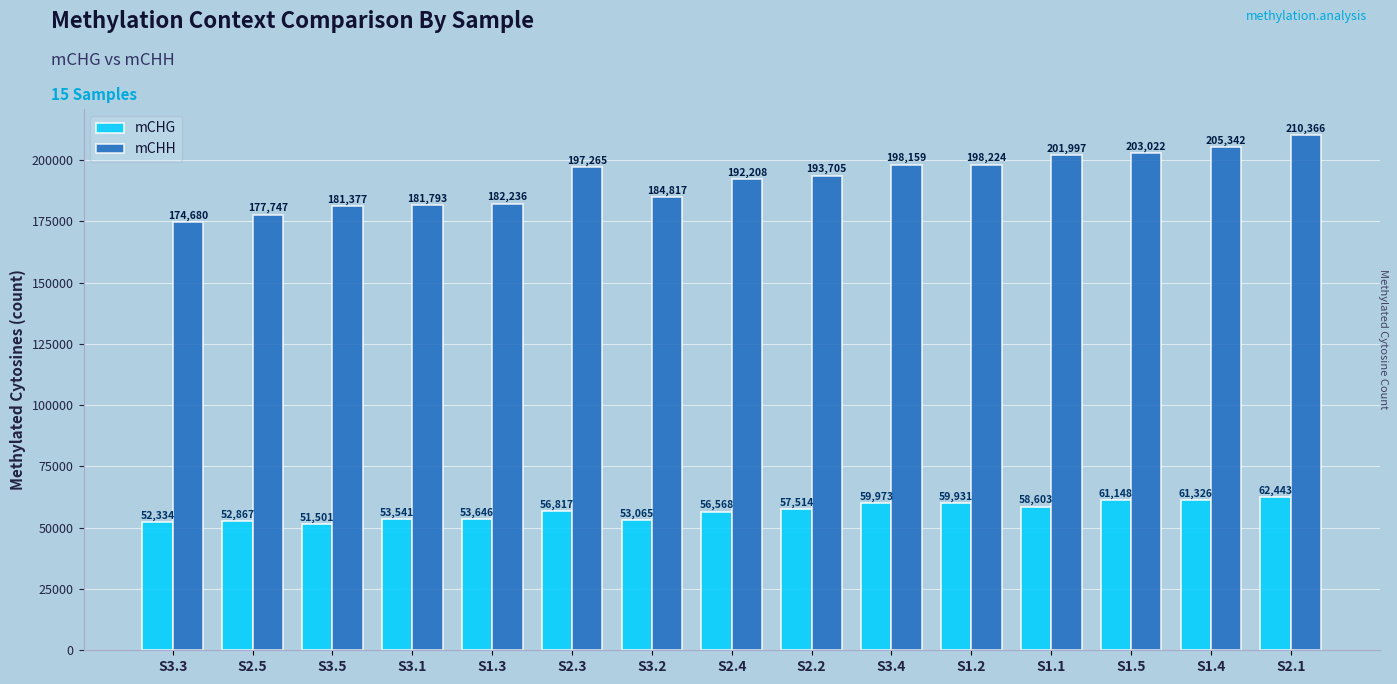

Are the bars grouped side by side (vs. stacked)?

Yes